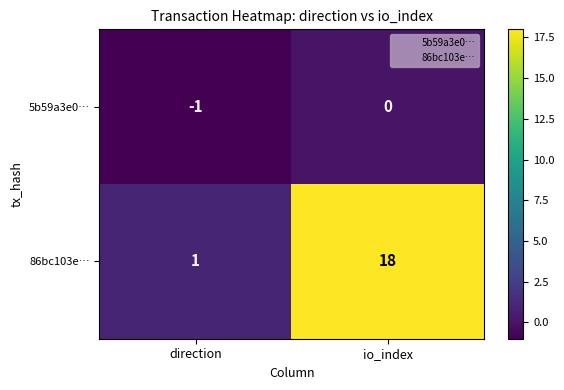

Which series has the largest range (max minus min)?

86bc103e…